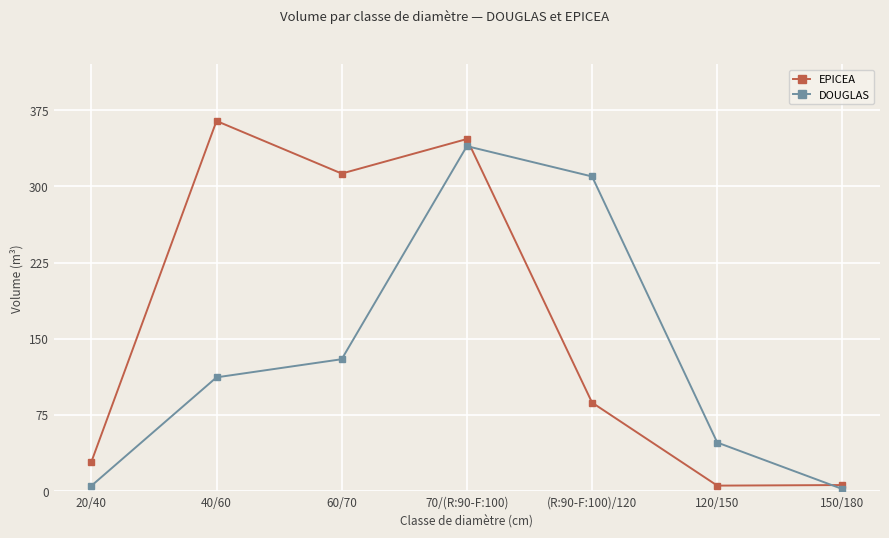

What value does the DOUGLAS series have at 60/70?

129.9